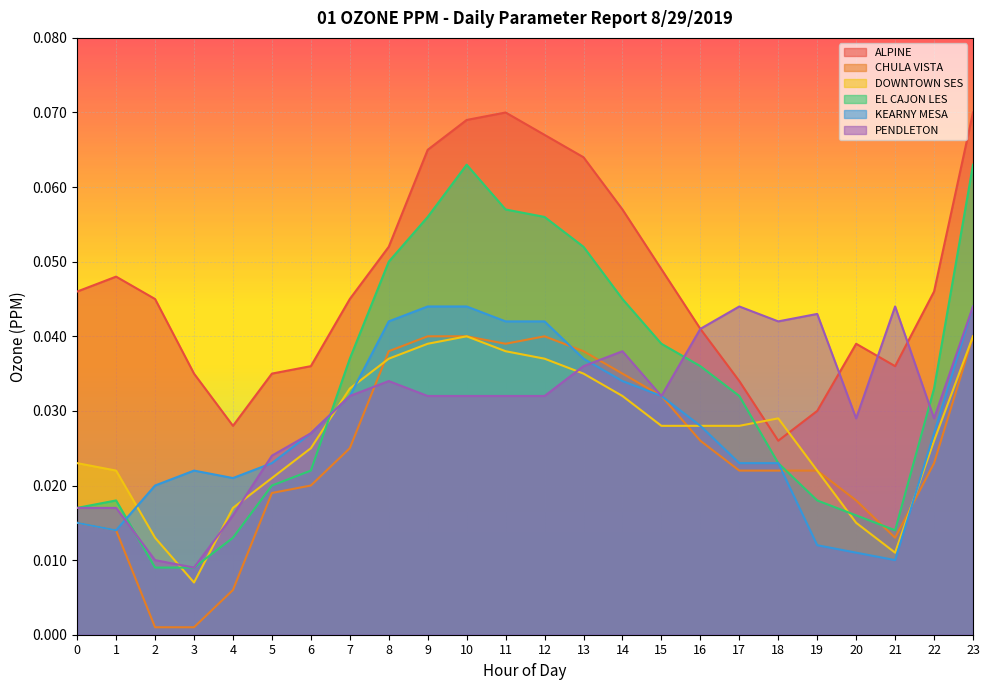

True or false: ALPINE has more than 2 points higher than both neighbors.

True